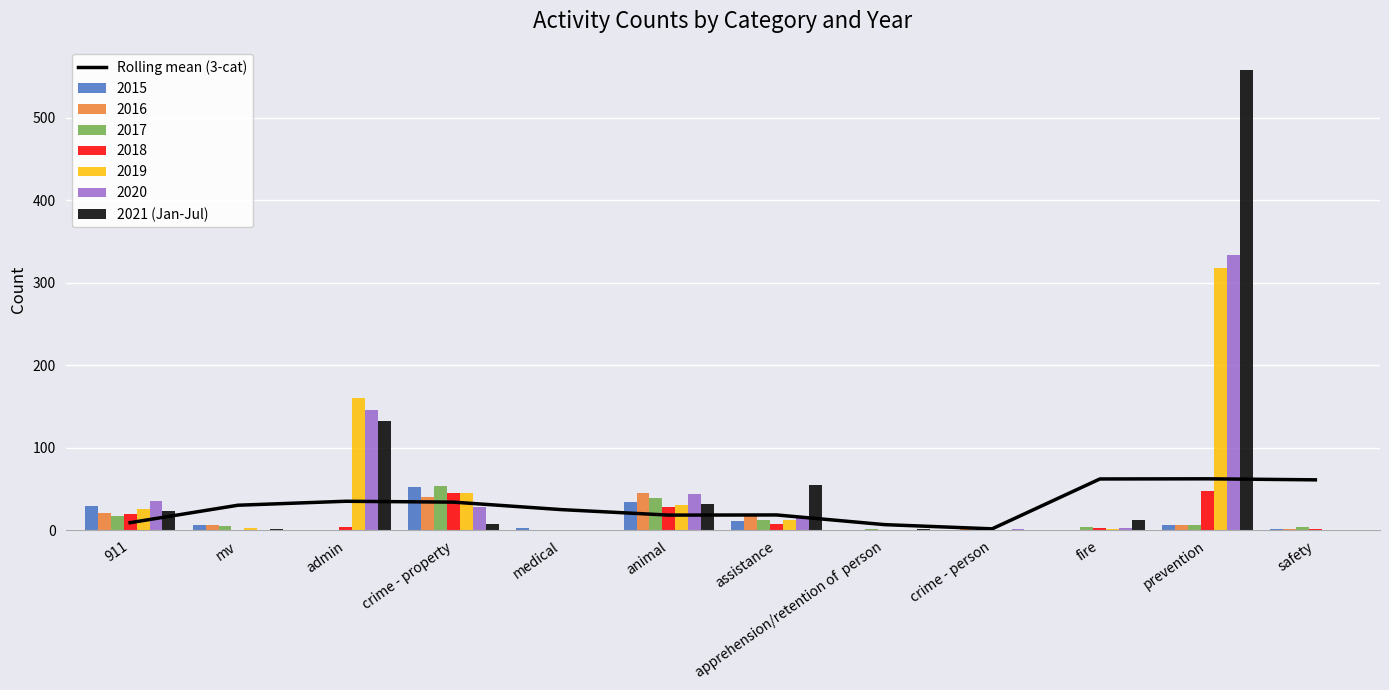

What is the maximum value shown in the chart?

557.0